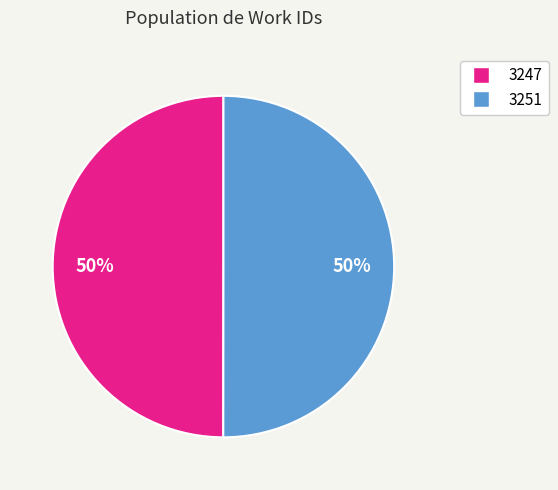

True or false: 3251 accounts for 64% of the total.

False